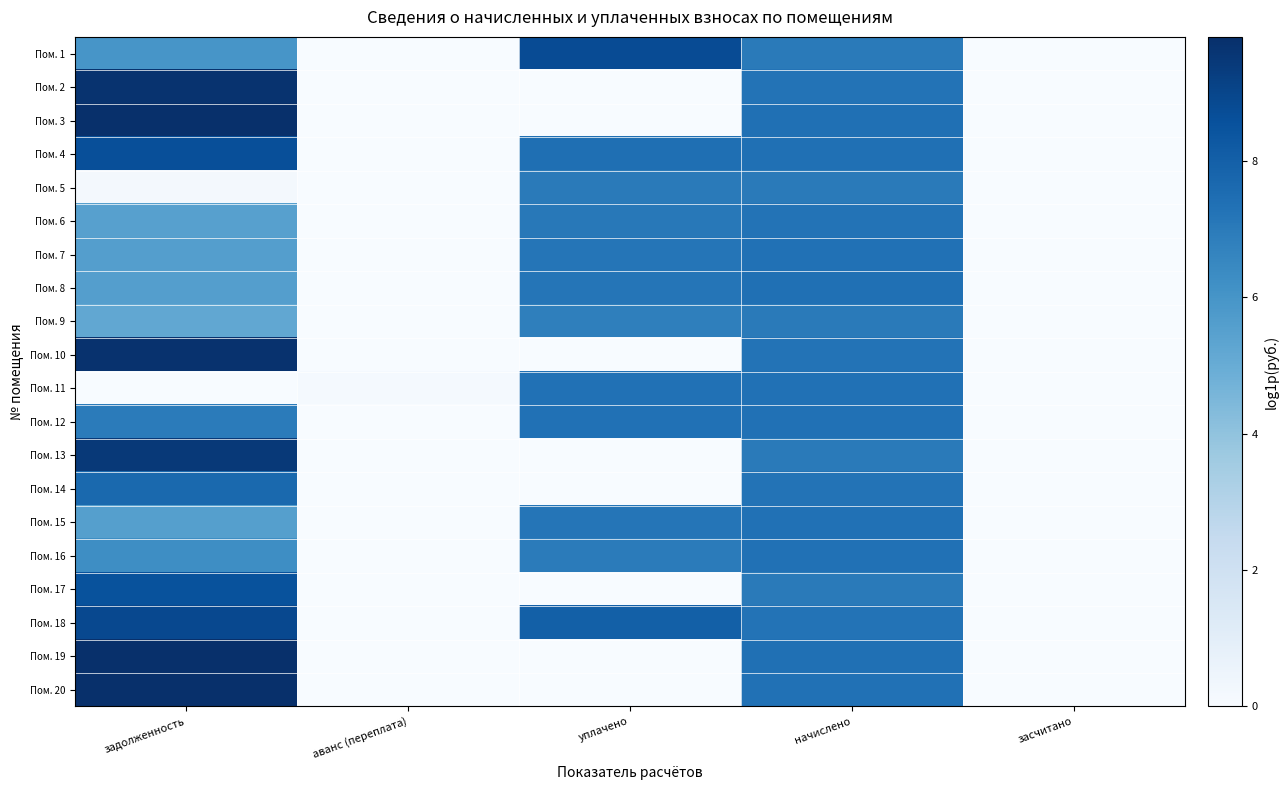

At which category does the chart reach its peak across all series?

задолженность